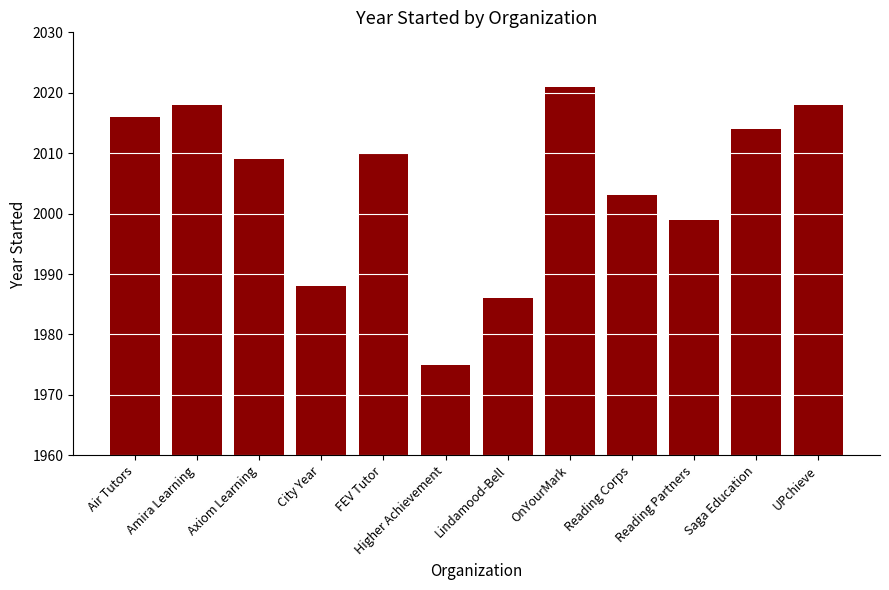

How many values are below 2010?

6